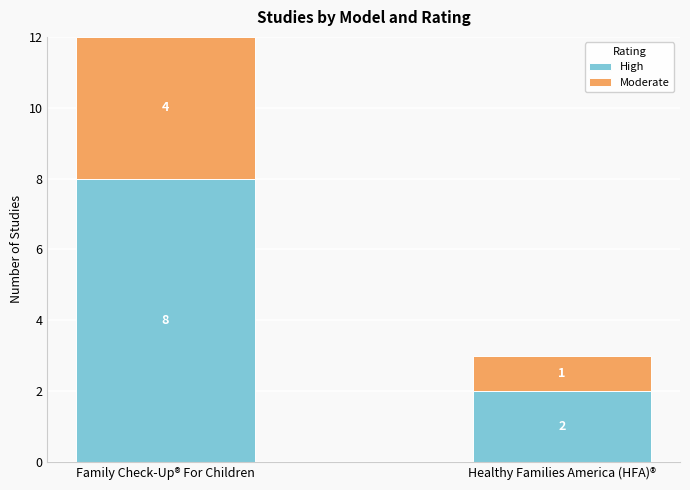

What is the highest value of the High series?

8